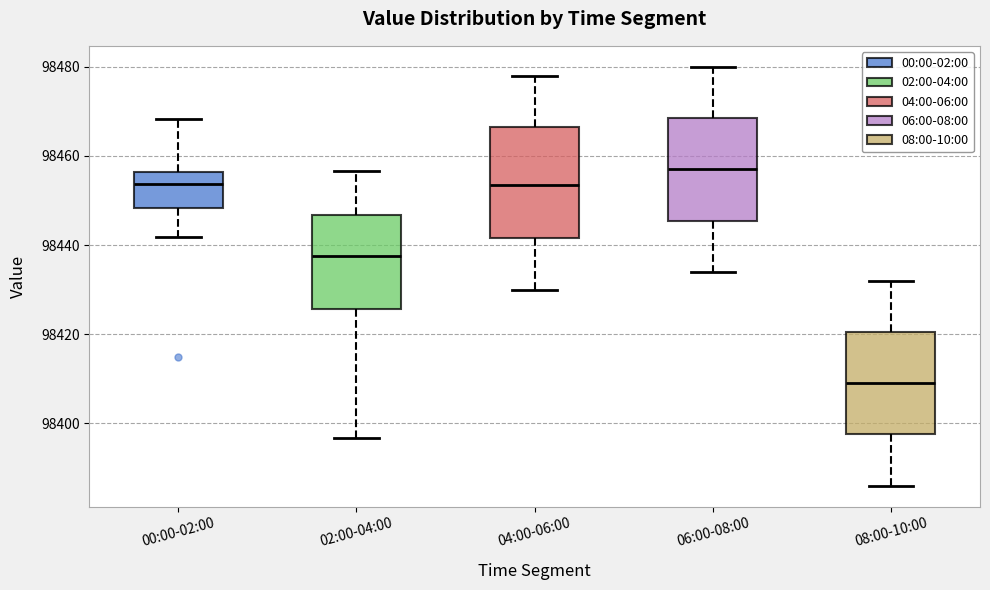

Reading left to right, read every box against the y-axis: the position of its median line, the range the box covers, and the ends of its whiskers. The values are not printed on the chart, so give them approximately, as read against the axis.

00:00-02:00: median 98454, box 98448 to 98456, whiskers 98442 to 98468
02:00-04:00: median 98438, box 98426 to 98446, whiskers 98396 to 98456
04:00-06:00: median 98454, box 98442 to 98466, whiskers 98430 to 98478
06:00-08:00: median 98458, box 98446 to 98468, whiskers 98434 to 98480
08:00-10:00: median 98410, box 98398 to 98420, whiskers 98386 to 98432